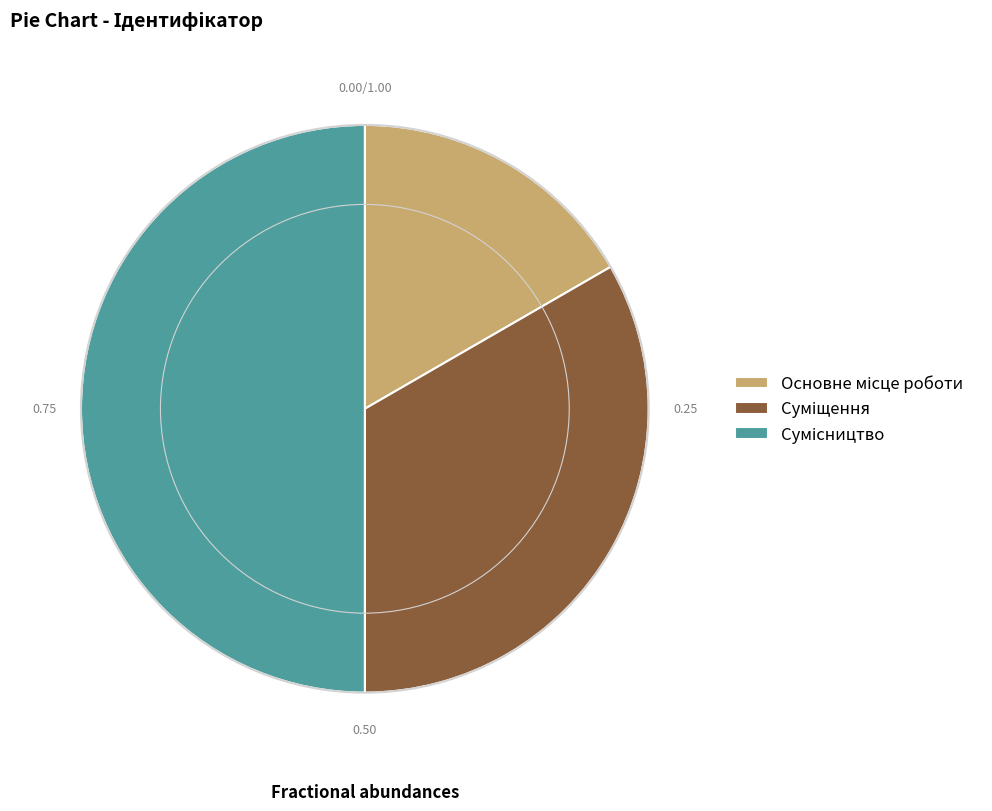

How many slices are in this pie chart?

3